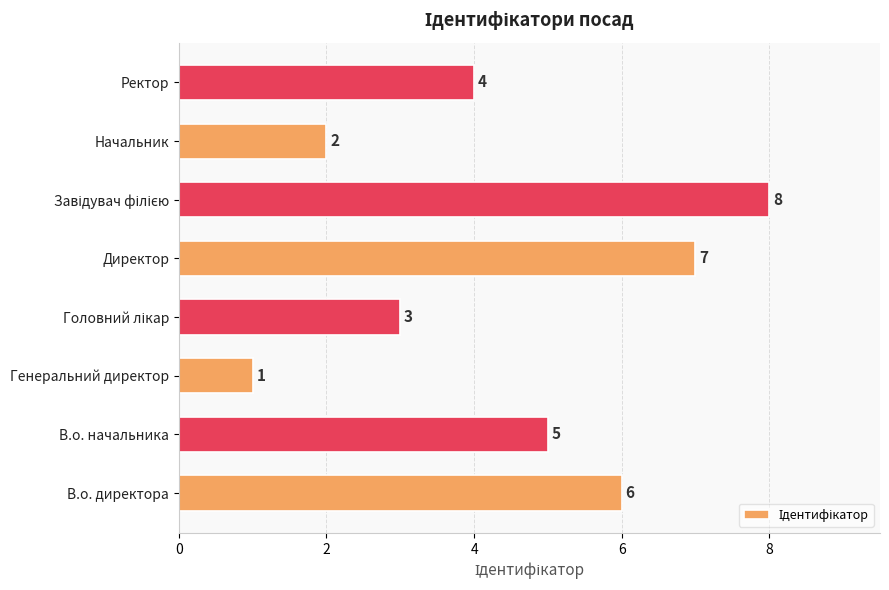

At which label is the value closest to 4?

Ректор